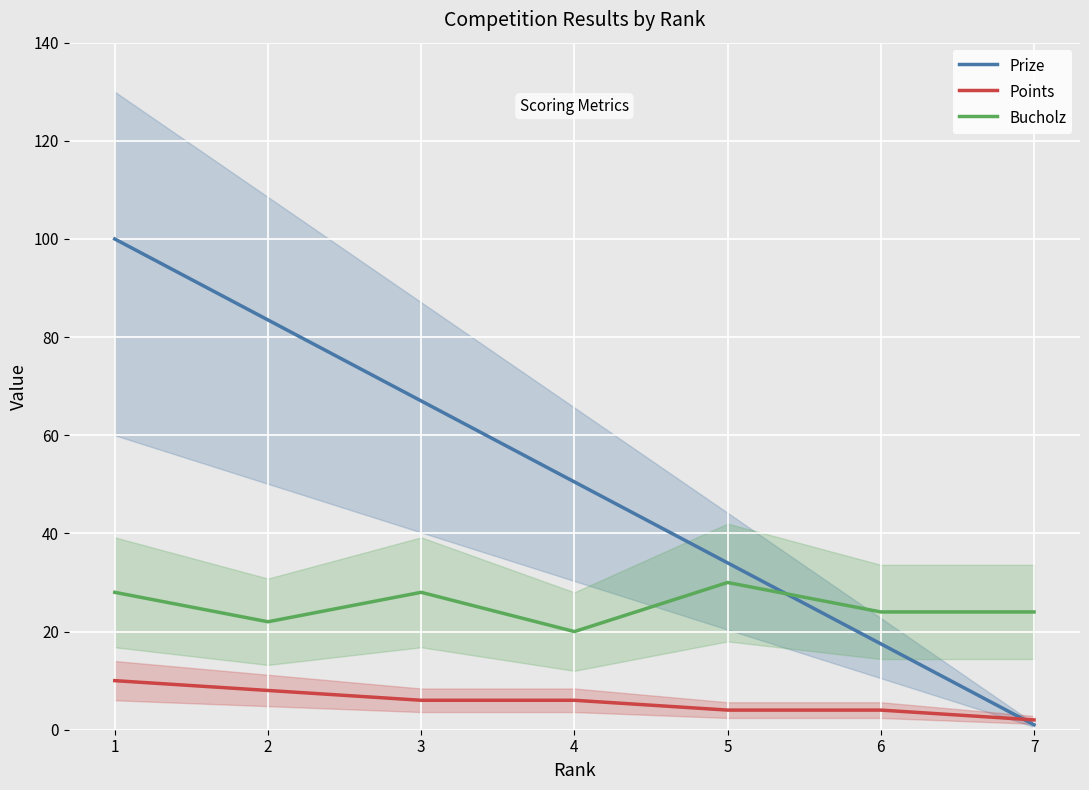

True or false: Points has more than 0 interior local peaks.

False